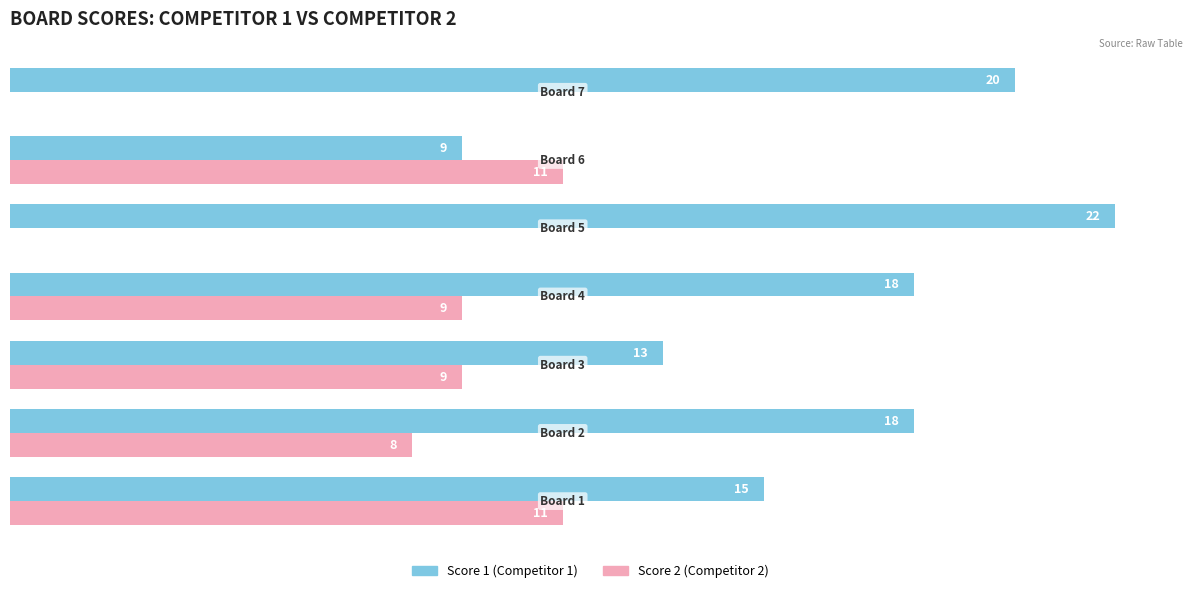

Reading right to left, what are all the values shown in this chart?

Score 1: 20	9	22	18	13	18	15
Score 2: 0	11	0	9	9	8	11